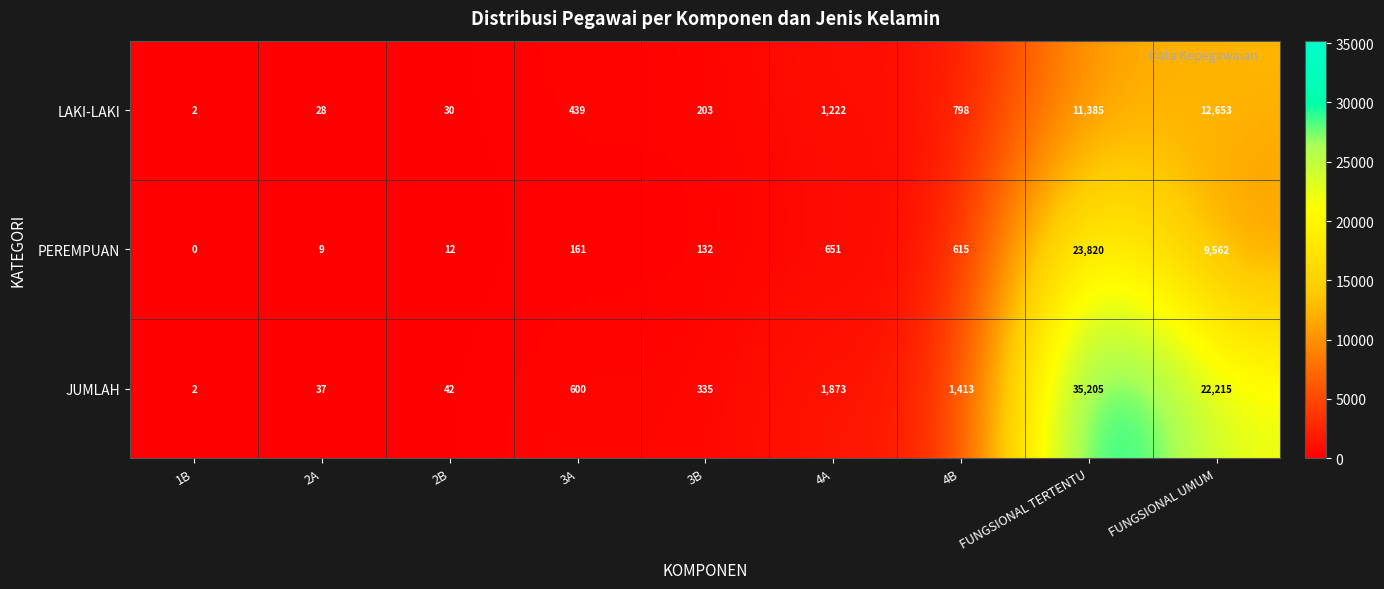

At 4A, list the series in order from largest to smallest.

JUMLAH, LAKI-LAKI, PEREMPUAN